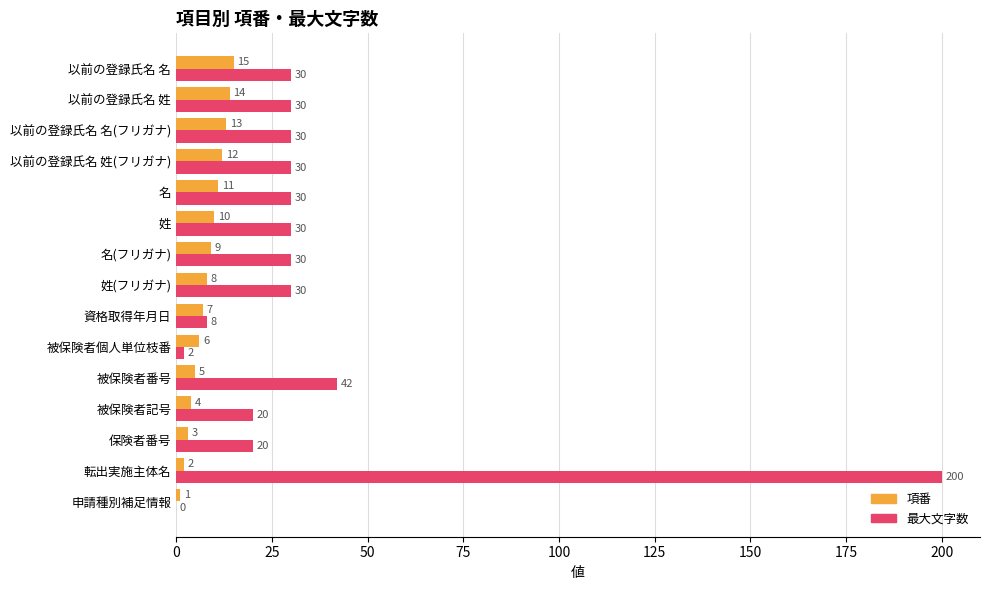

What value does the 最大文字数 series have at 保険者番号, to the nearest 5?

20